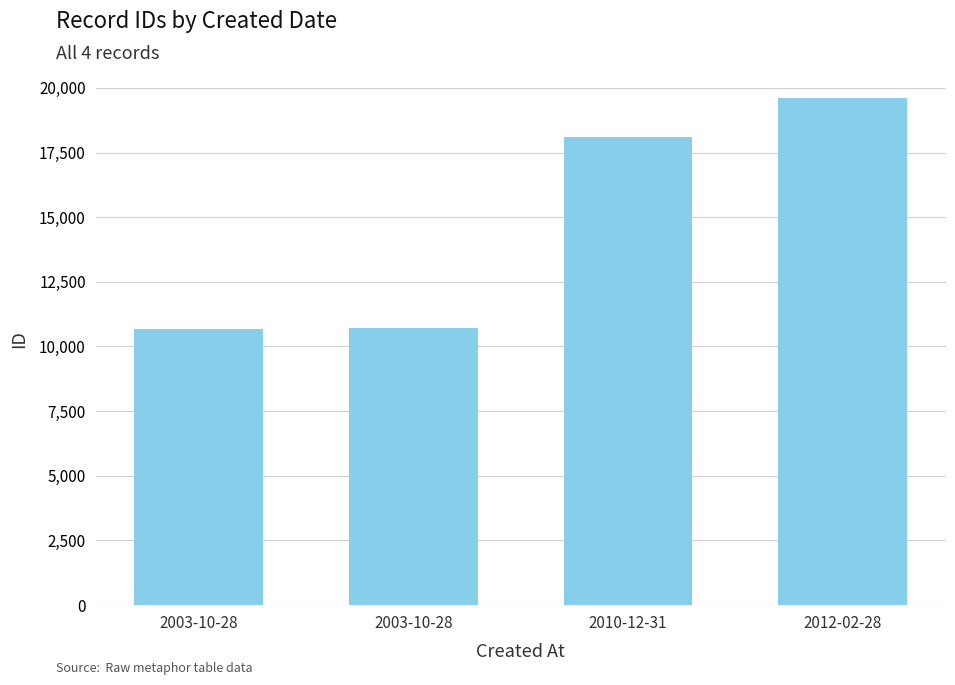

Does the chart contain stacked bars?

No